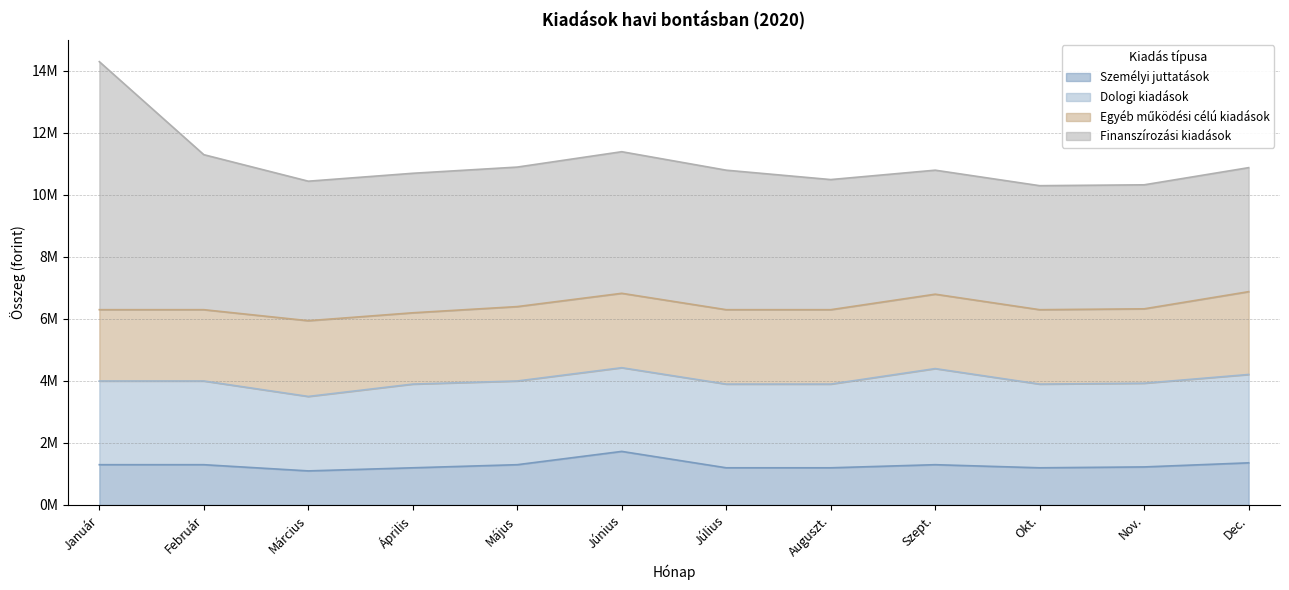

What are all the series names shown in the legend?

Személyi juttatások, Dologi kiadások, Egyéb működési célú kiadások, Finanszírozási kiadások